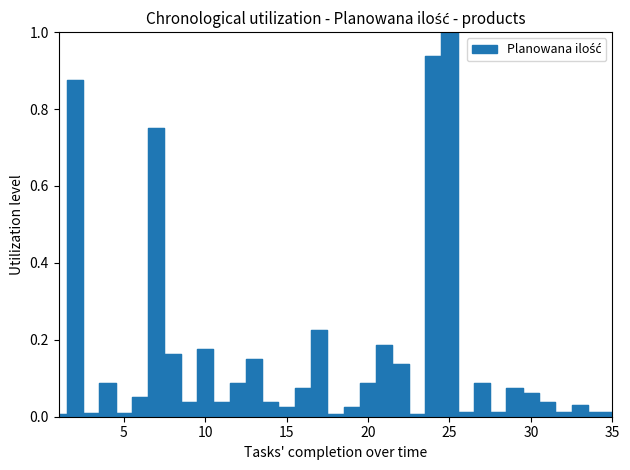

The value at 26 is 0.0. True or false?

True